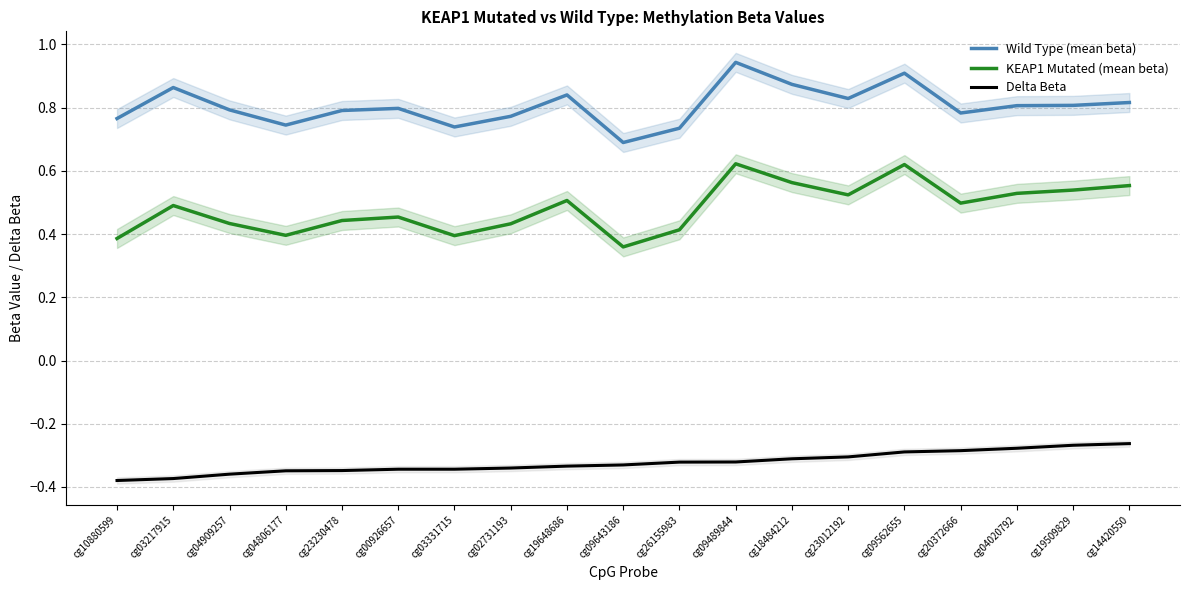

Which has a higher value, cg18484212 or cg09562655?

cg09562655